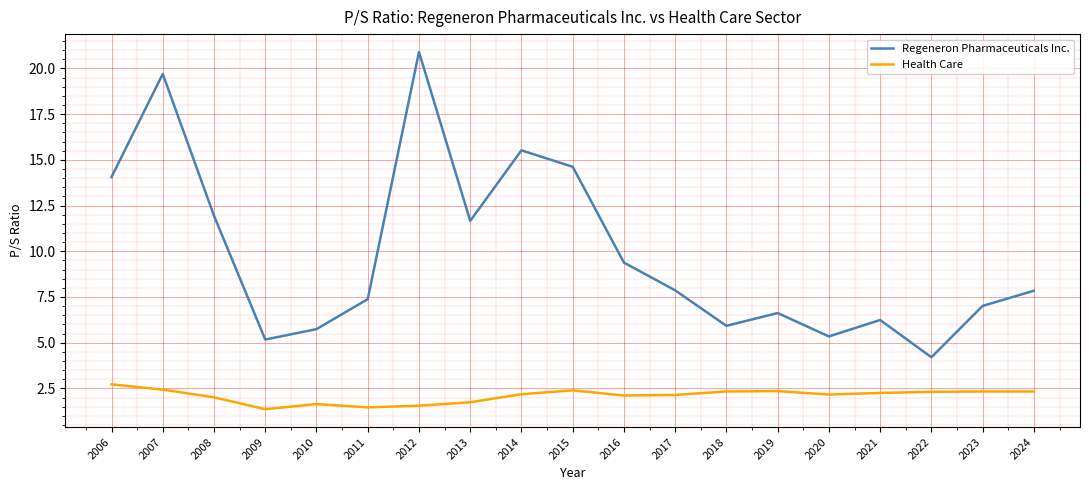

List the series in order of their peak value, lowest first.

Health Care, Regeneron Pharmaceuticals Inc.